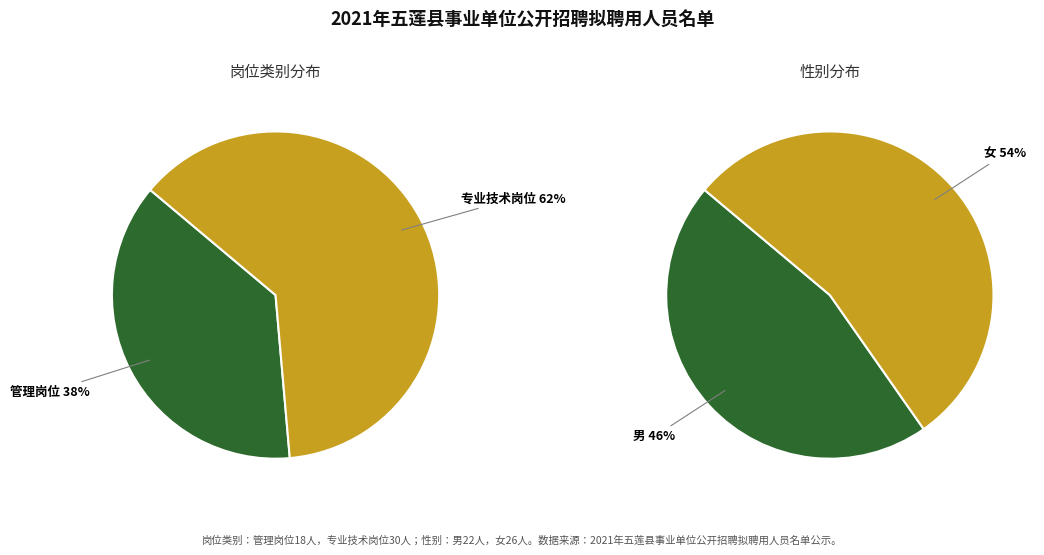

Does any single category account for the majority?

Yes